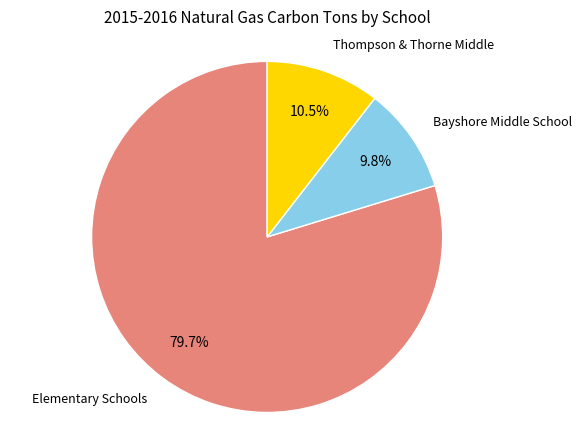

Is there any slice that represents more than half of the pie?

Yes